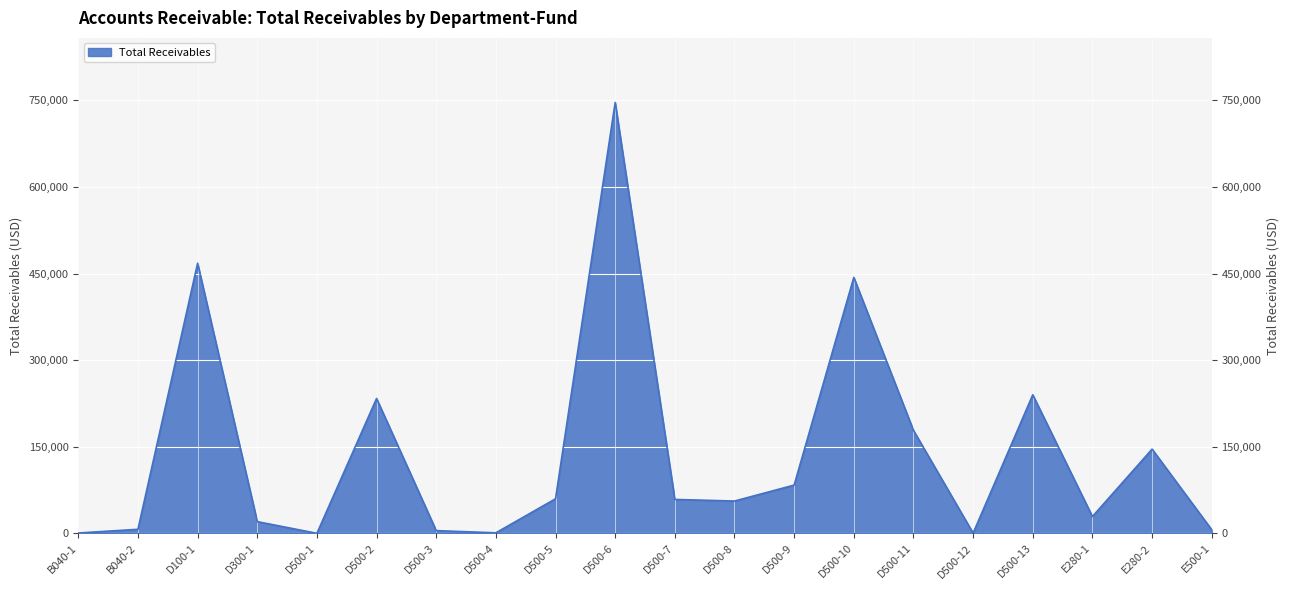

Which category has the highest value across all series?

D500-6